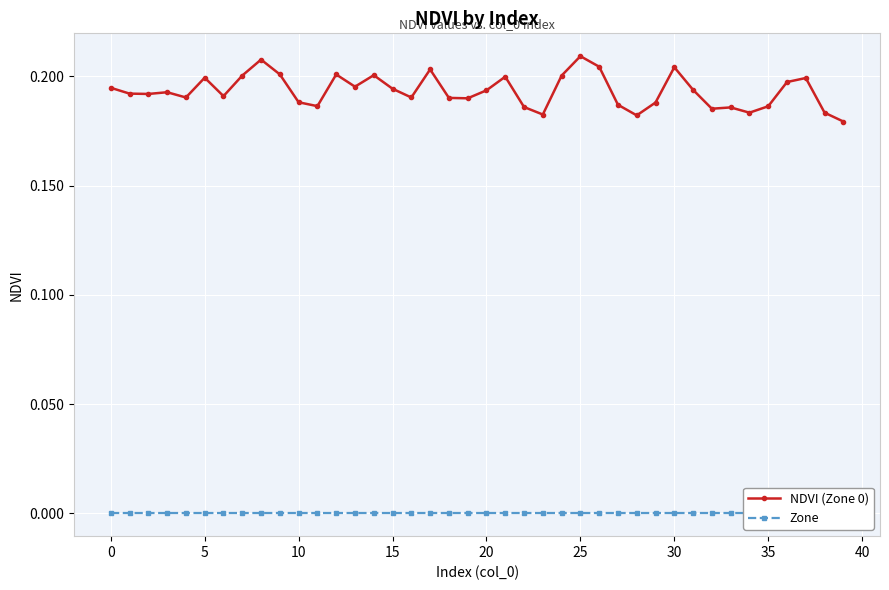

Reading left to right, what are all the values shown in this chart?

NDVI (Zone 0): 0.2	0.2	0.2	0.2	0.2	0.2	0.2	0.2	0.2	0.2	0.2	0.2	0.2	0.2	0.2	0.2	0.2	0.2	0.2	0.2	0.2	0.2	0.2	0.2	0.2	0.2	0.2	0.2	0.2	0.2	0.2	0.2	0.2	0.2	0.2	0.2	0.2	0.2	0.2	0.2
Zone: 0.0	0.0	0.0	0.0	0.0	0.0	0.0	0.0	0.0	0.0	0.0	0.0	0.0	0.0	0.0	0.0	0.0	0.0	0.0	0.0	0.0	0.0	0.0	0.0	0.0	0.0	0.0	0.0	0.0	0.0	0.0	0.0	0.0	0.0	0.0	0.0	0.0	0.0	0.0	0.0